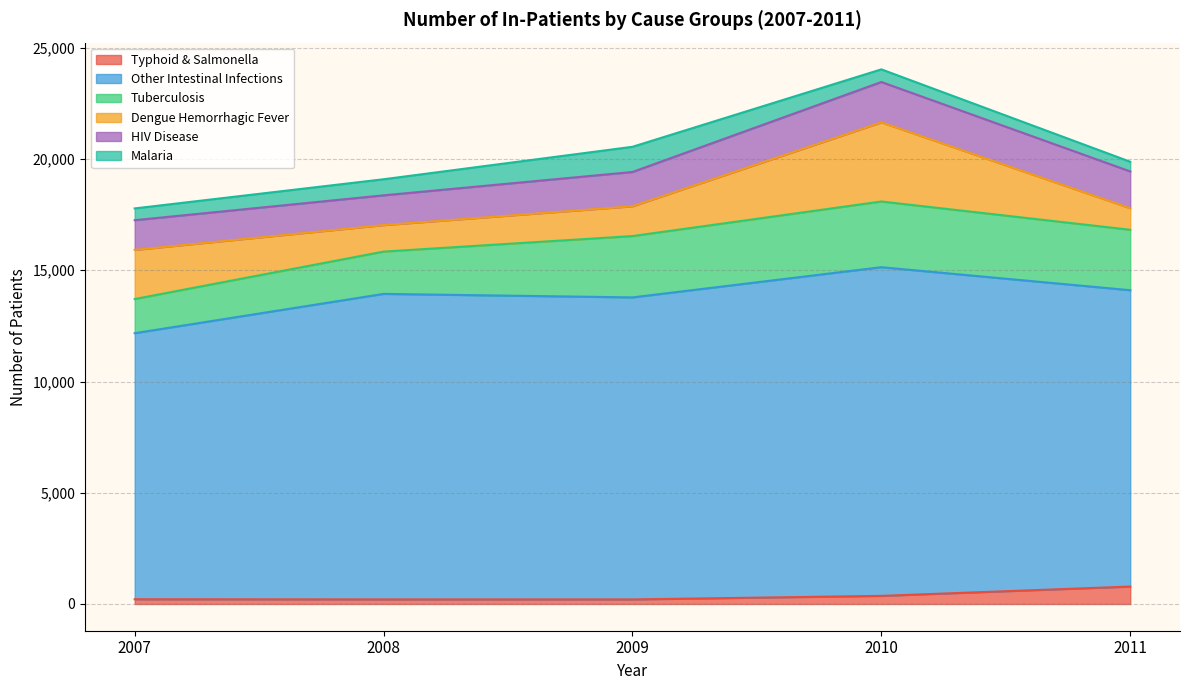

Rank the categories by Other Intestinal Infections value from lowest to highest.

2007, 2011, 2009, 2008, 2010